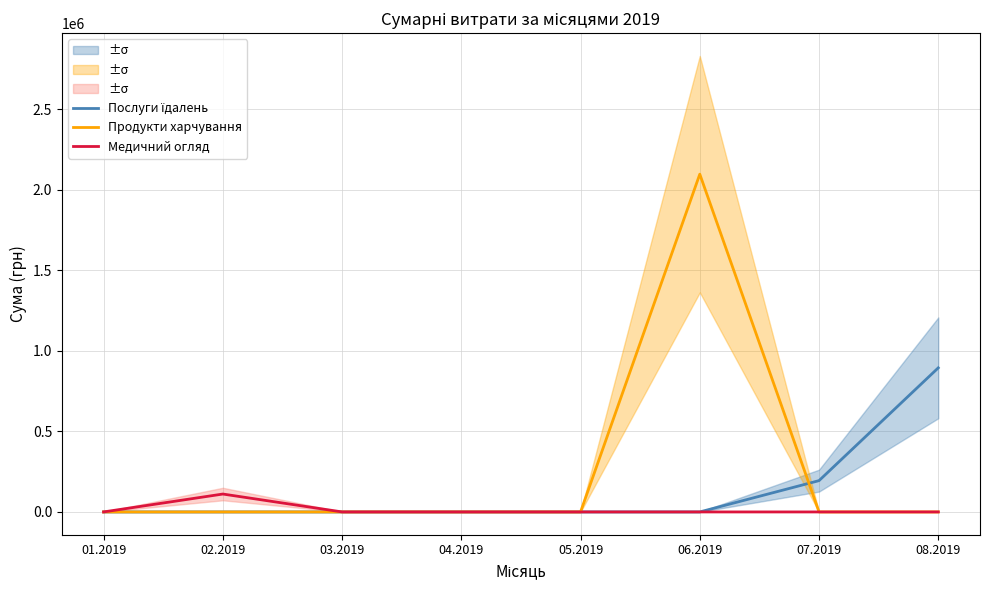

How many values in the Послуги їдалень series exceed 0?

2